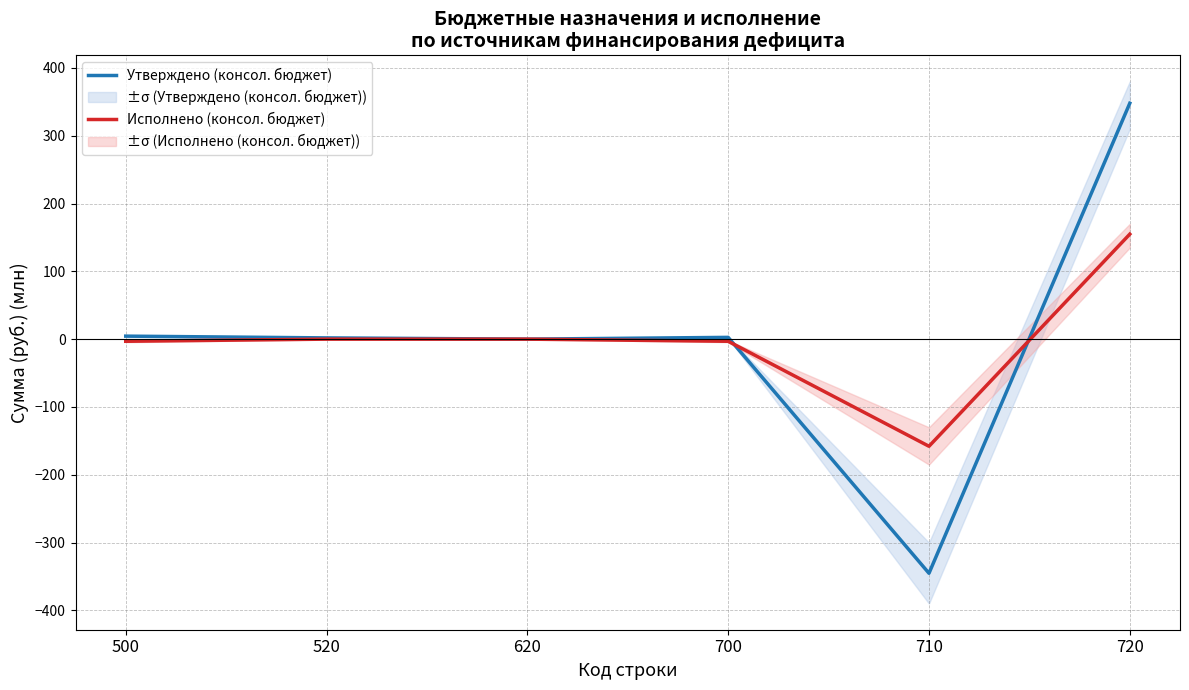

What is the minimum value shown in the chart?

-345.3